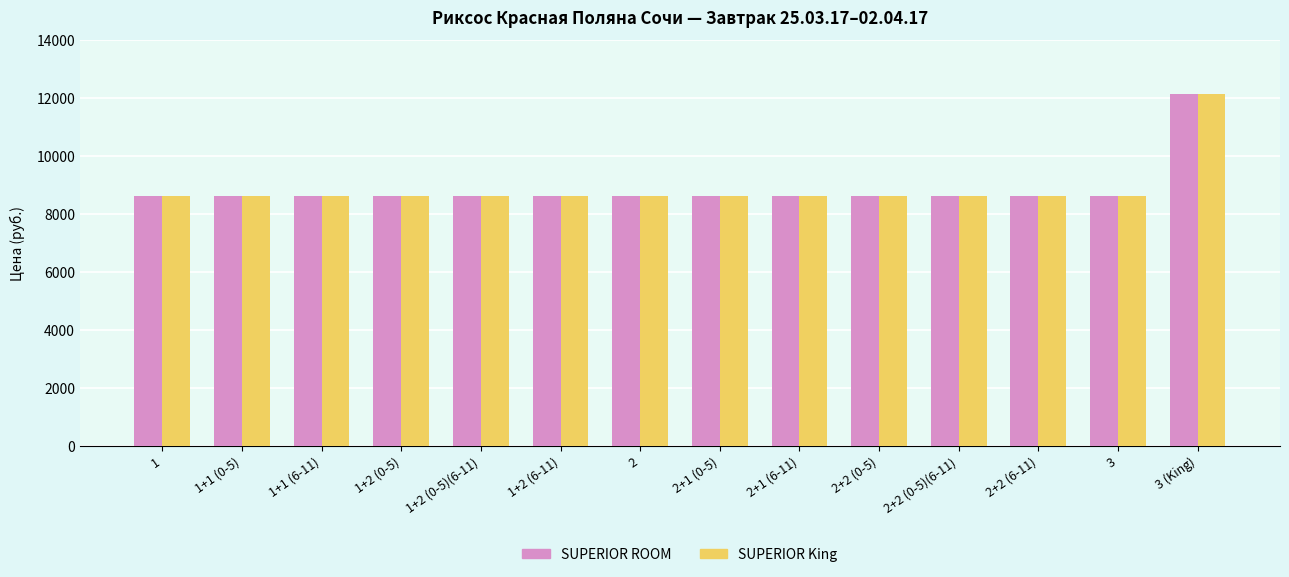

What is the label of the 8th bar from the right?

2